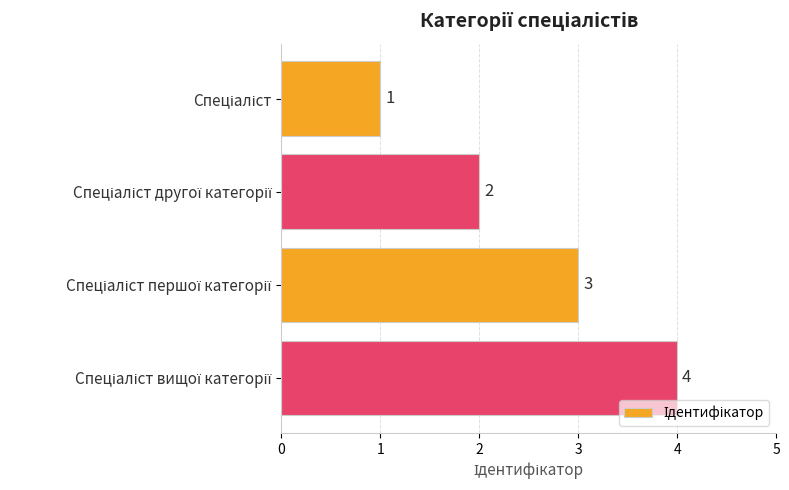

Does the chart contain any negative values?

No